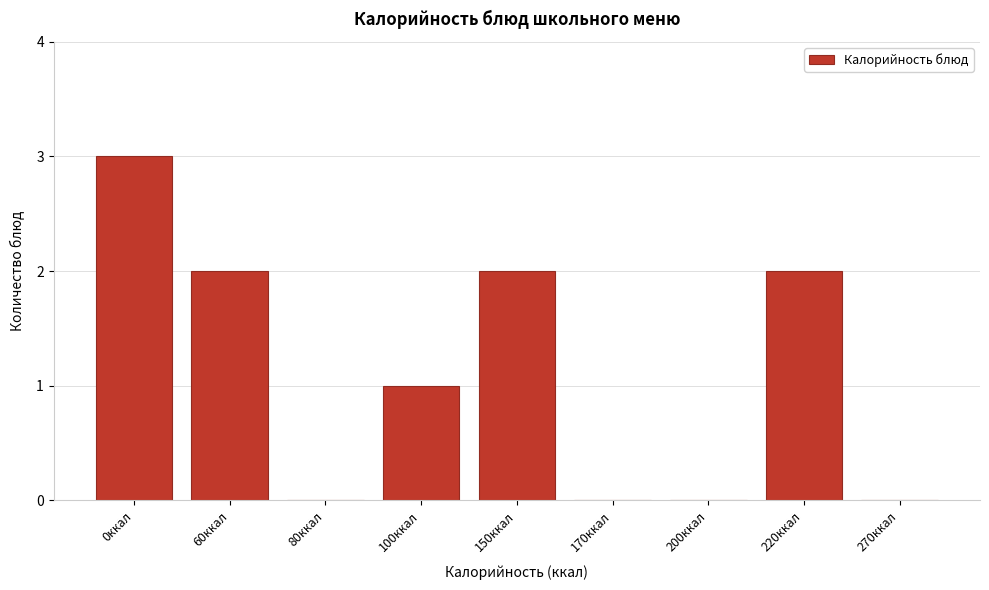

Reading right to left, list all the values displayed in this chart.

270ккал=0	220ккал=2	200ккал=0	170ккал=0	150ккал=2	100ккал=1	80ккал=0	60ккал=2	0ккал=3